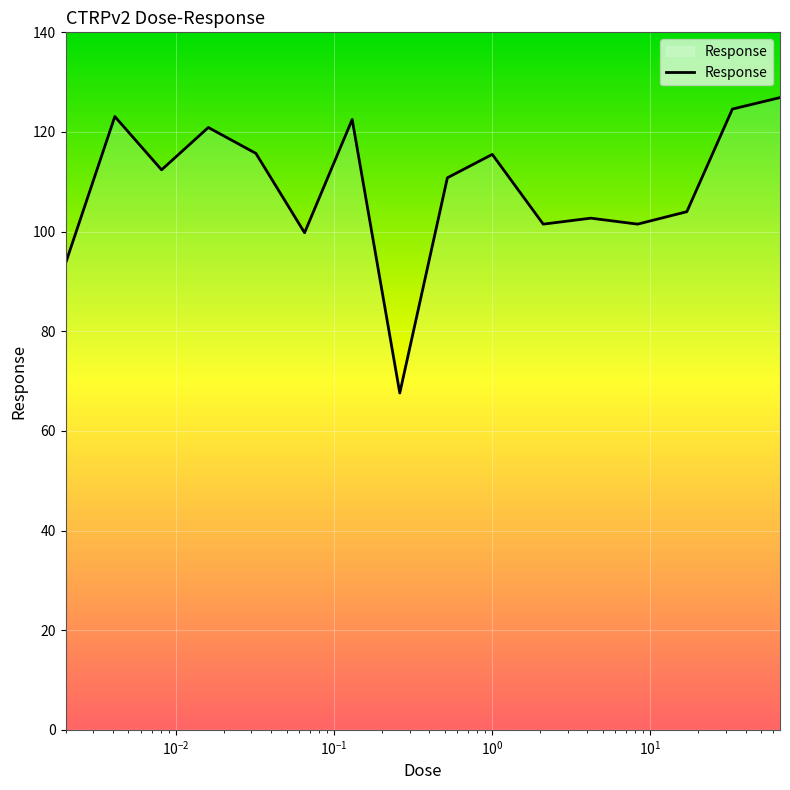

Is this an area chart (filled region under the line)?

No